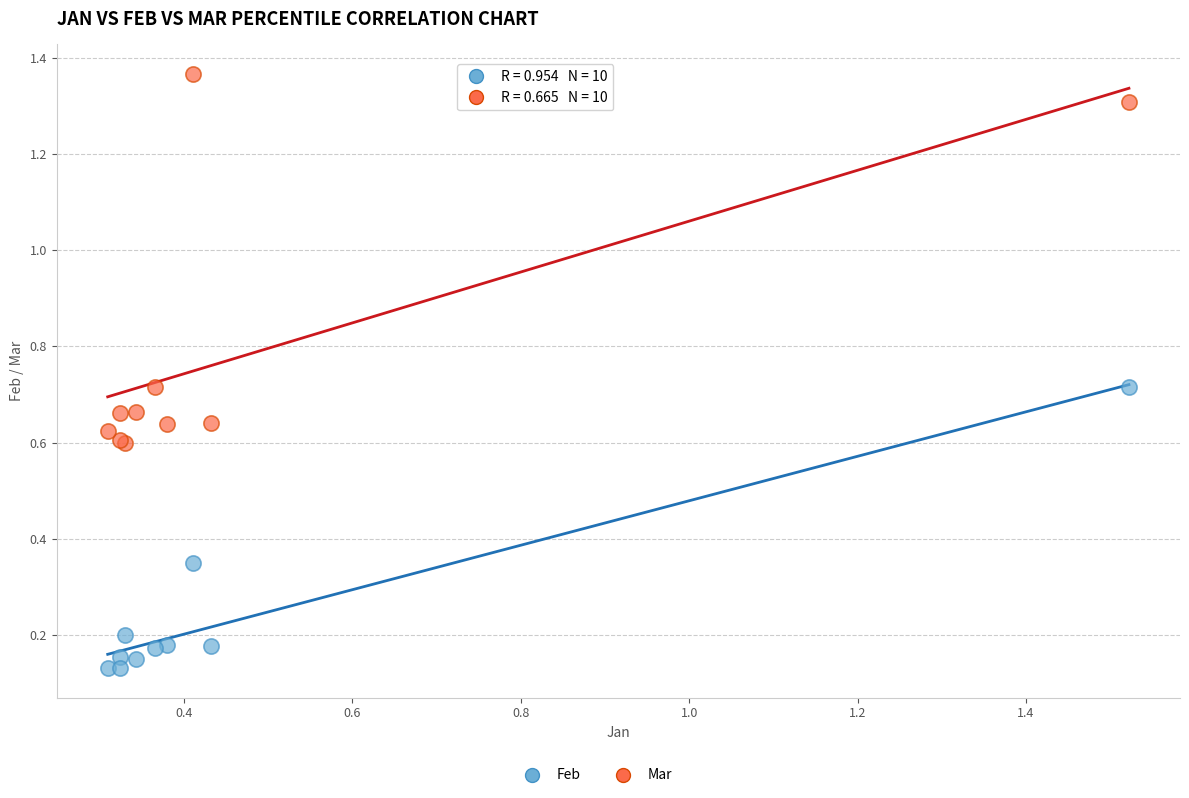

Which series reaches the minimum Y coordinate?

Feb